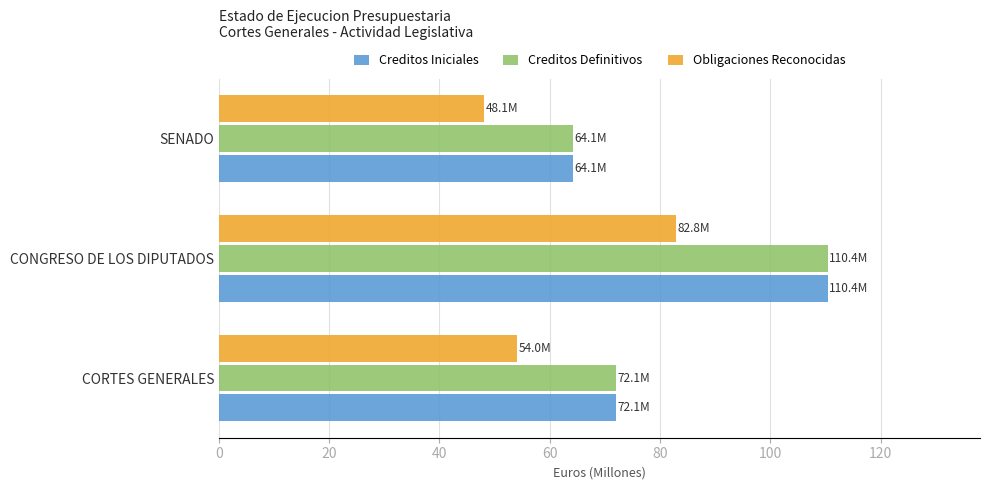

At which label does Creditos Iniciales reach its minimum?

SENADO